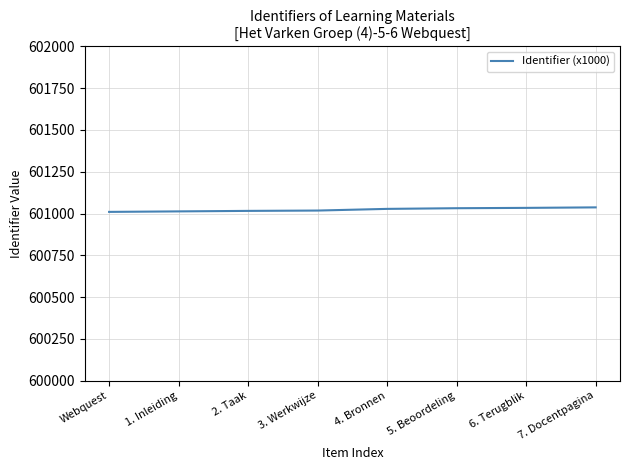

How many lines are shown in the chart?

1